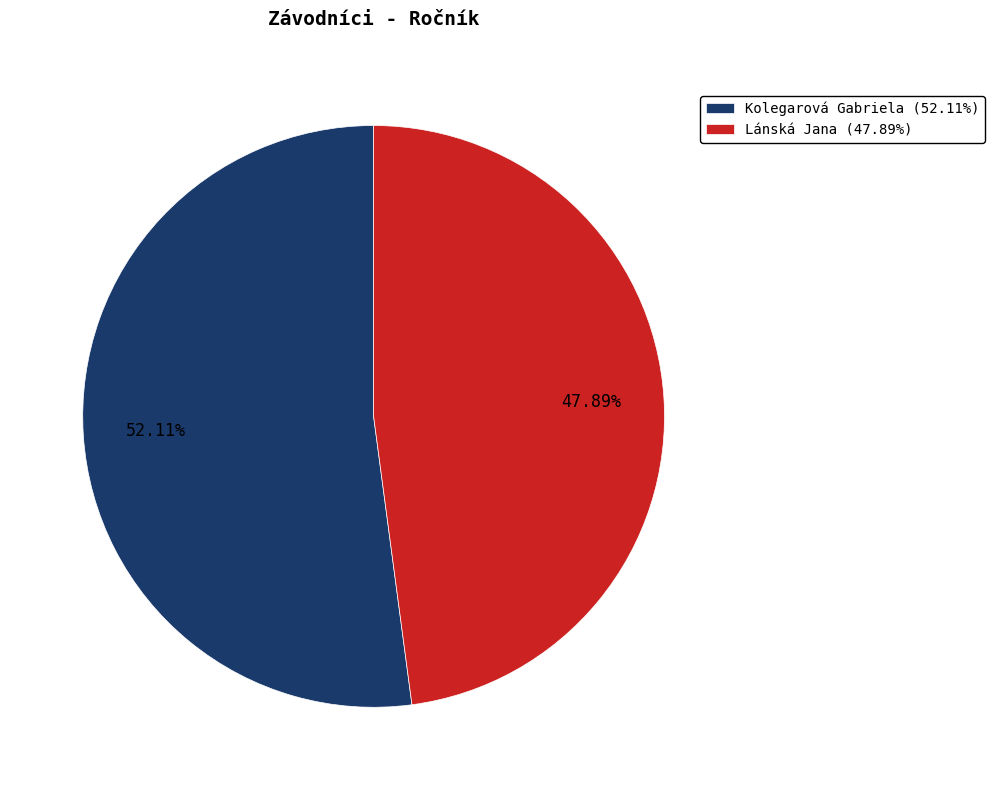

Which slice is the smallest?

Lánská Jana